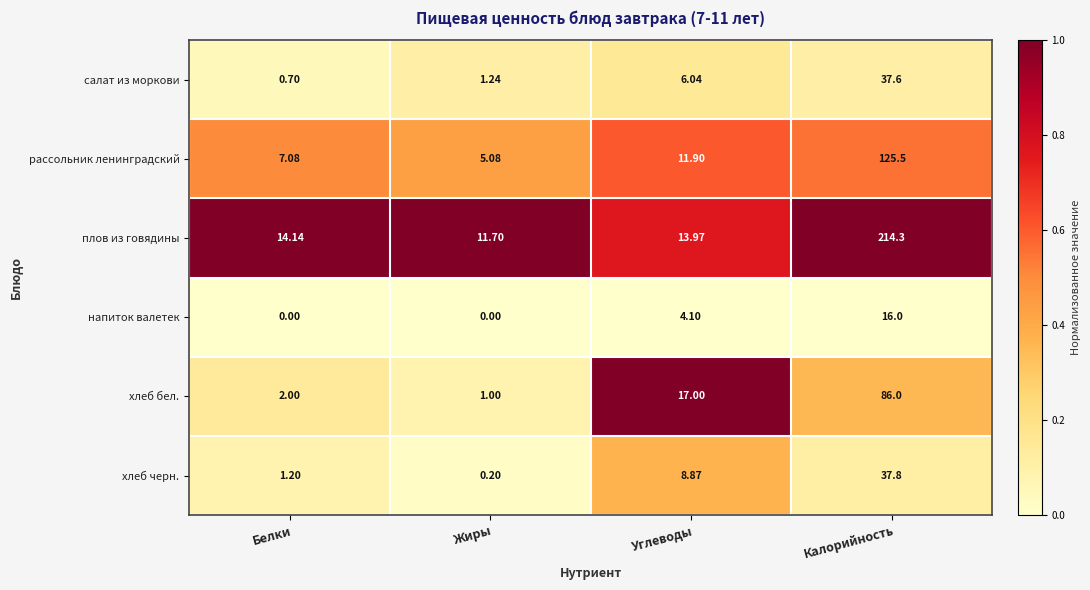

Count the number of categories in the chart.

4